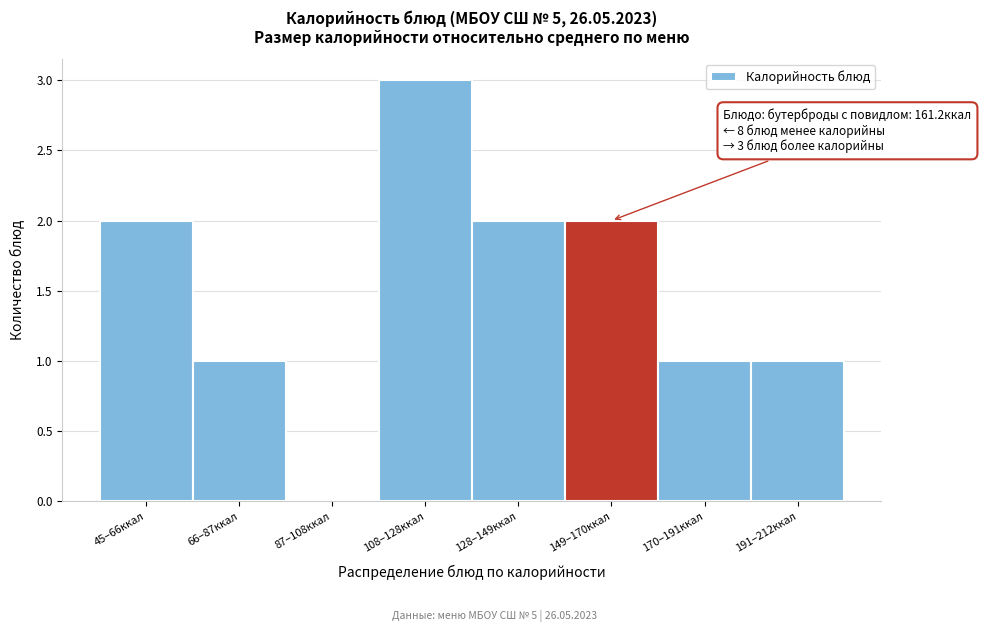

Reading right to left, list all the values displayed in this chart.

191–212ккал=1	170–191ккал=1	149–170ккал=2	128–149ккал=2	108–128ккал=3	87–108ккал=0	66–87ккал=1	45–66ккал=2